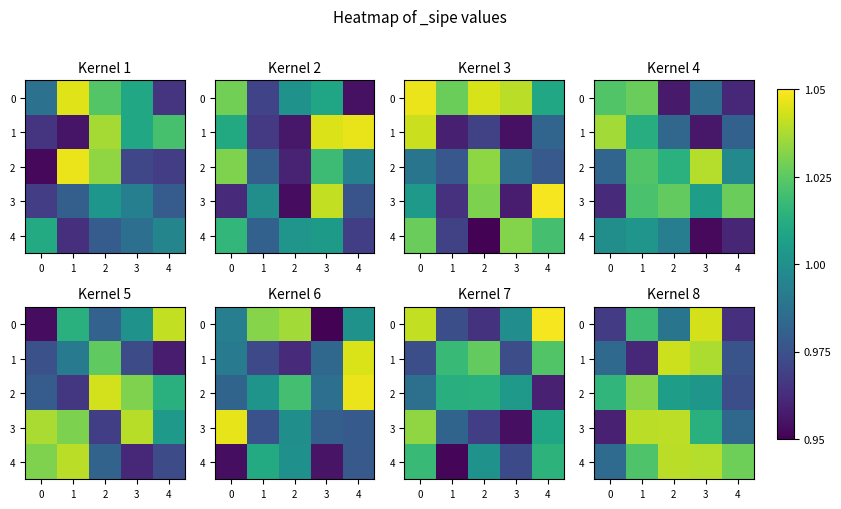

The 0 series shows 1.0 at 3. True or false?

True